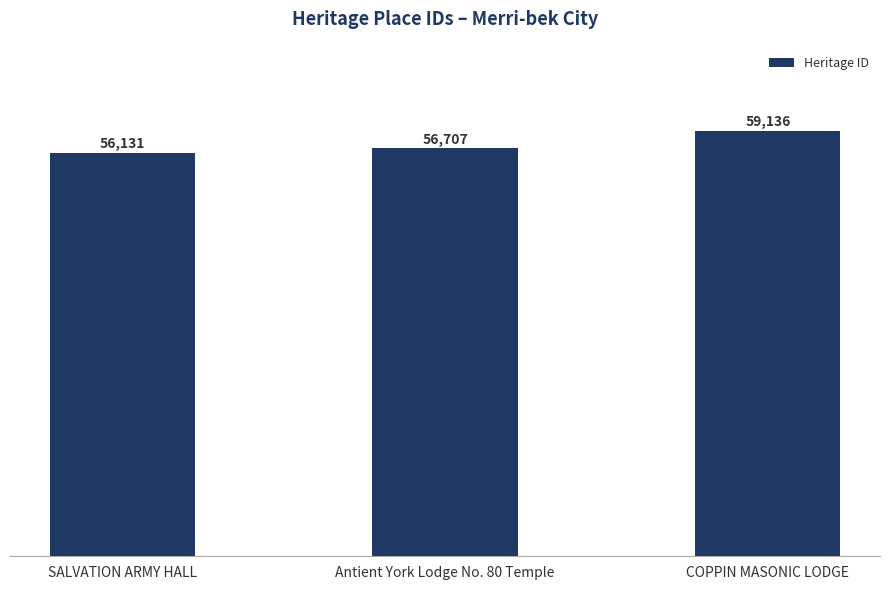

Where is the data nearest to the value 57633?

Antient York Lodge No. 80 Temple